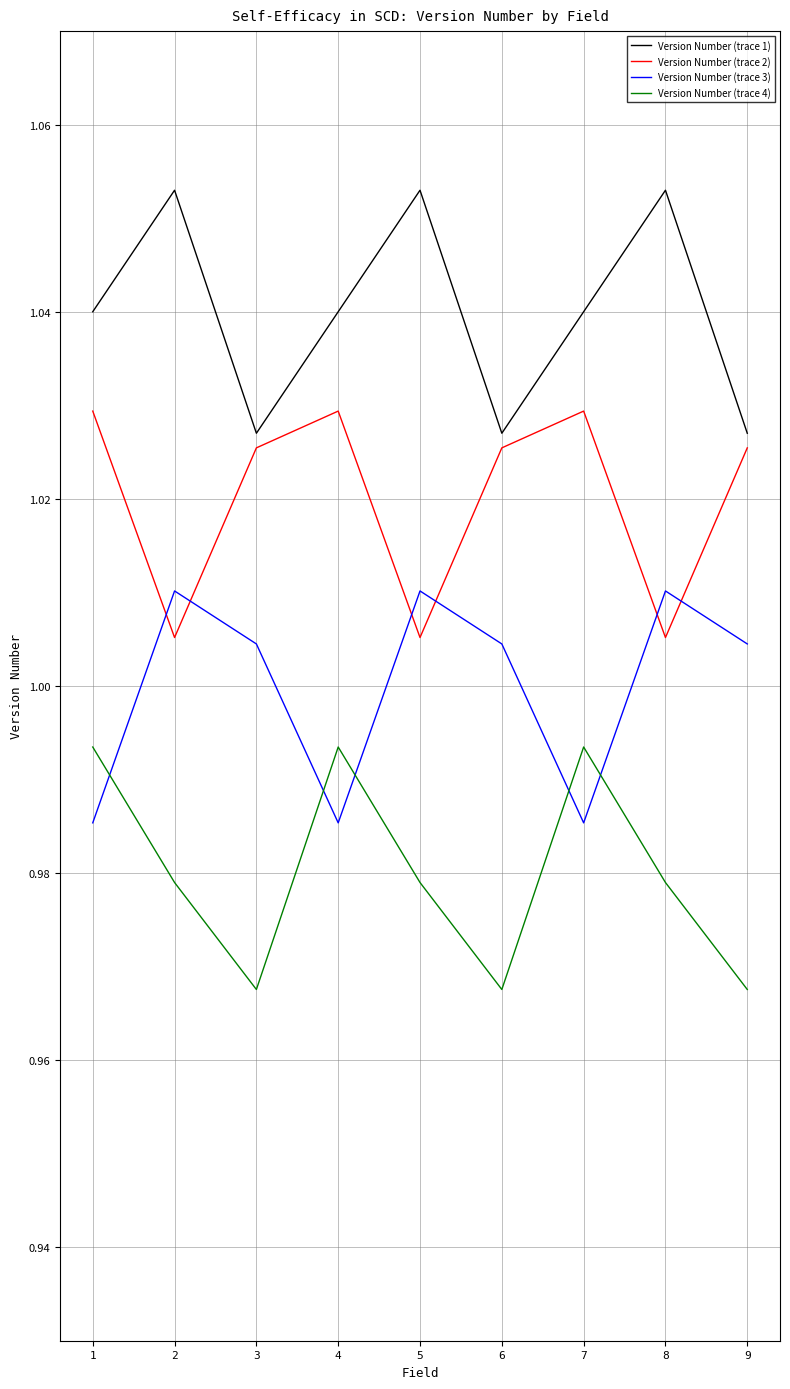

Where is the first local maximum for Version Number (trace 4)?

4